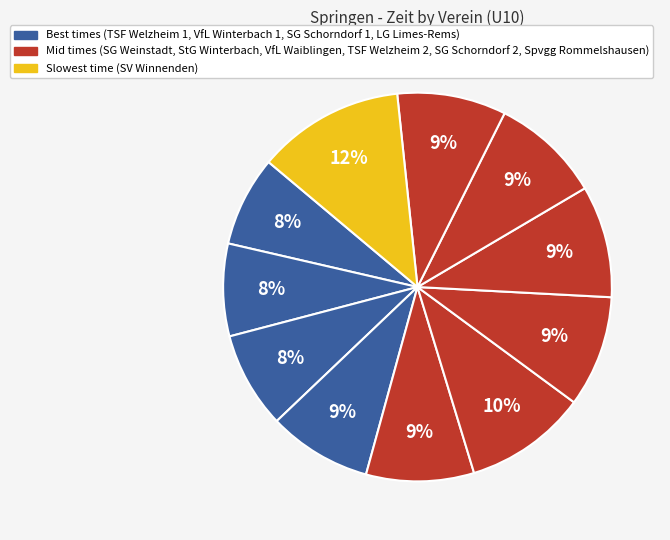

How many segments does this pie chart have?

11